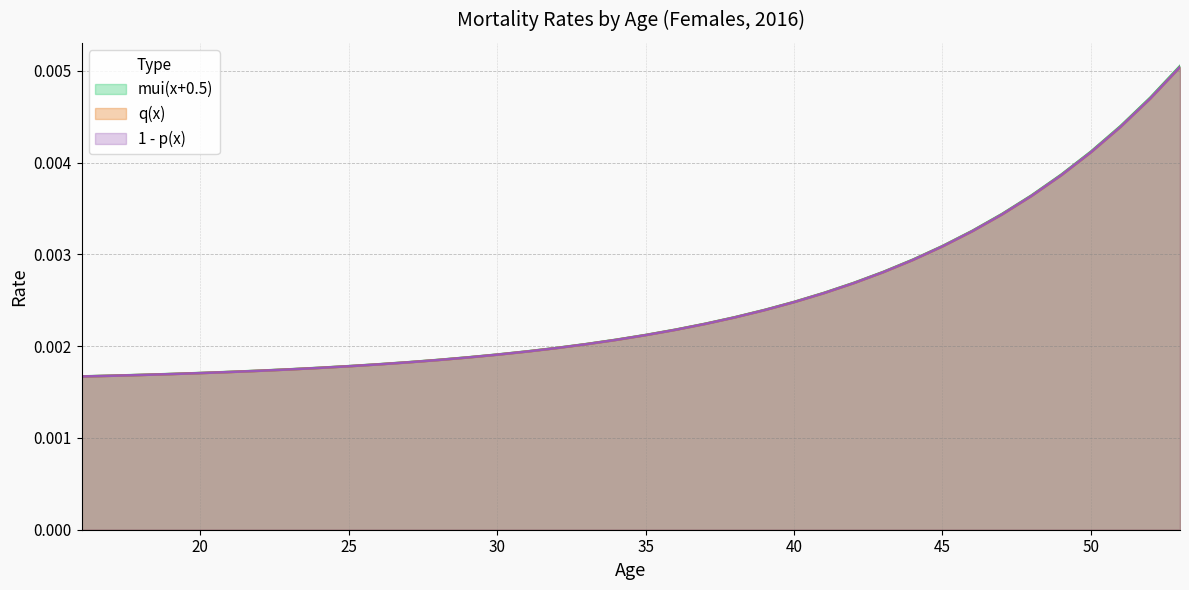

Which category has the highest value across all series?

53